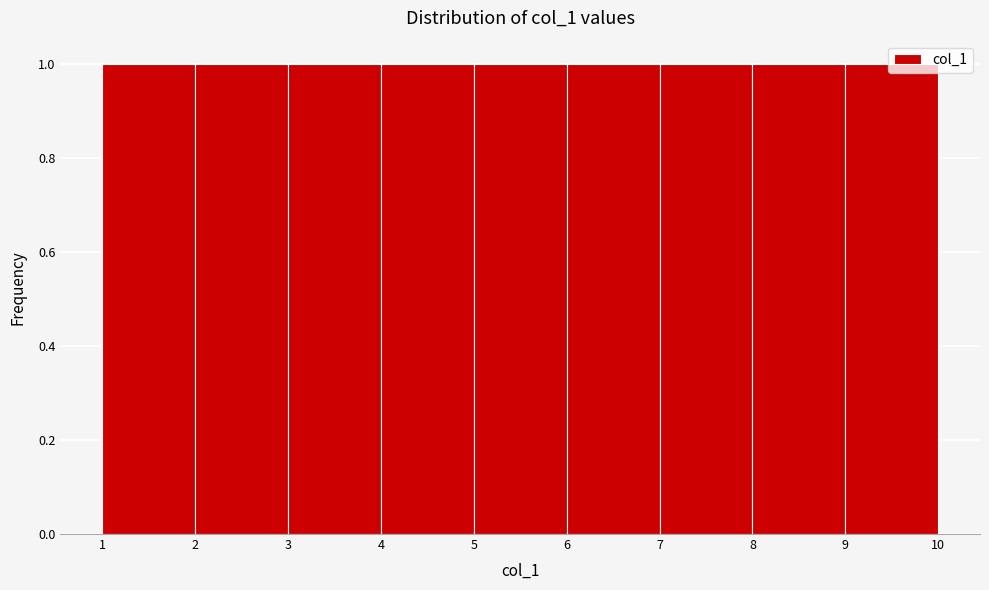

How tall is the bar that spans 4 to 5 on the x-axis? The values are not printed on the chart, so give them approximately, as read against the axis.

1